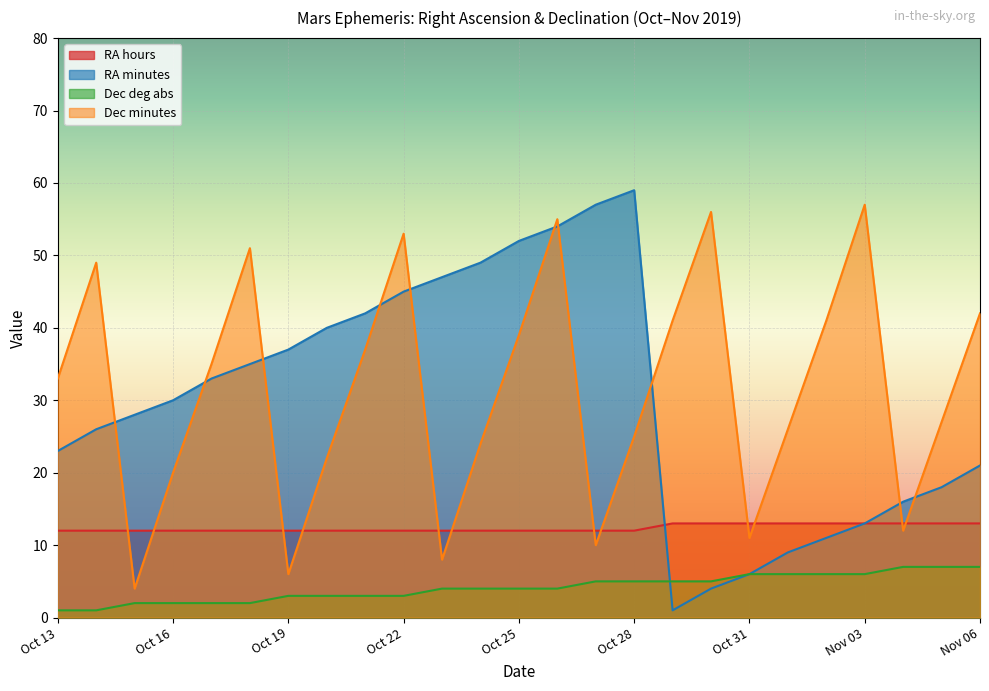

True or false: RA hours has a value of 13 at Nov 05.

True